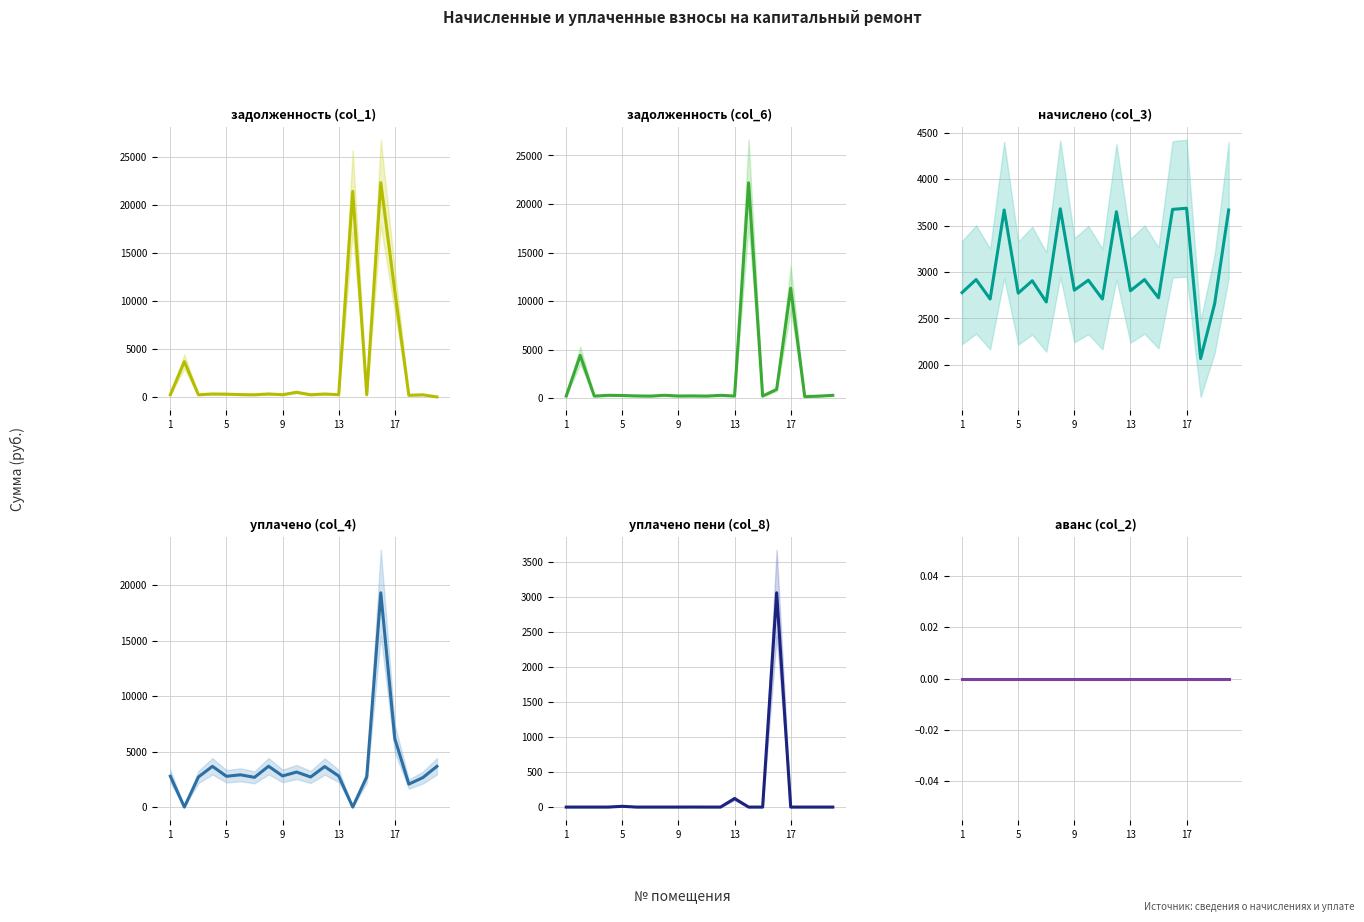

In начислено (col_3), how many points are lower than both neighbors (excluding endpoints)?

8